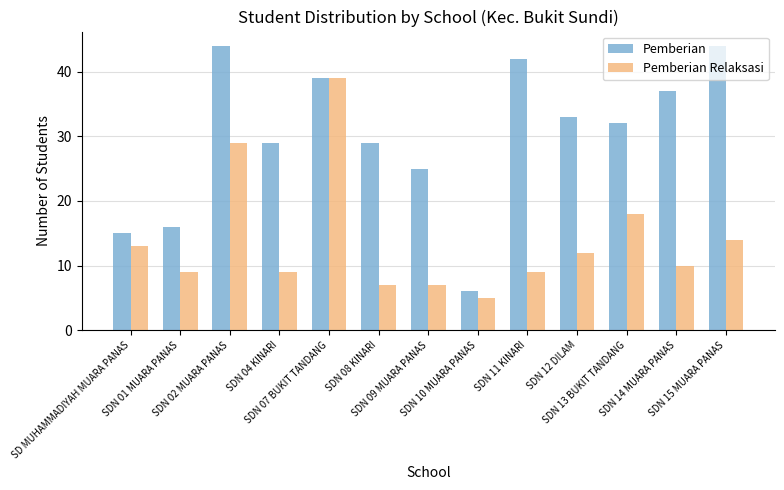

At how many categories does at least one series exceed 40?

3